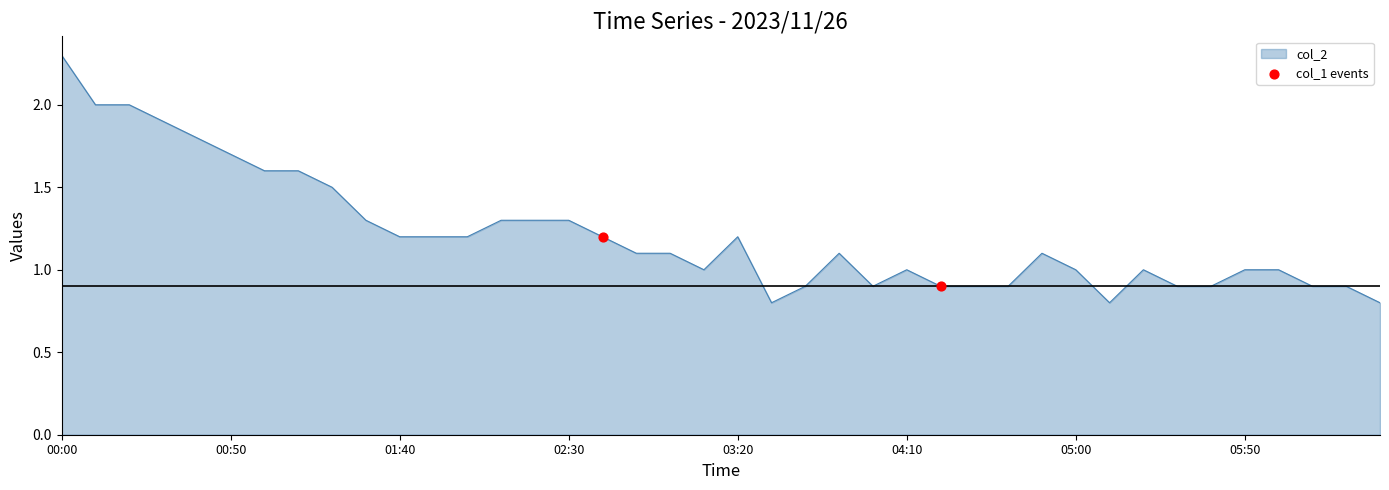

What is the maximum value shown in the chart?

2.3